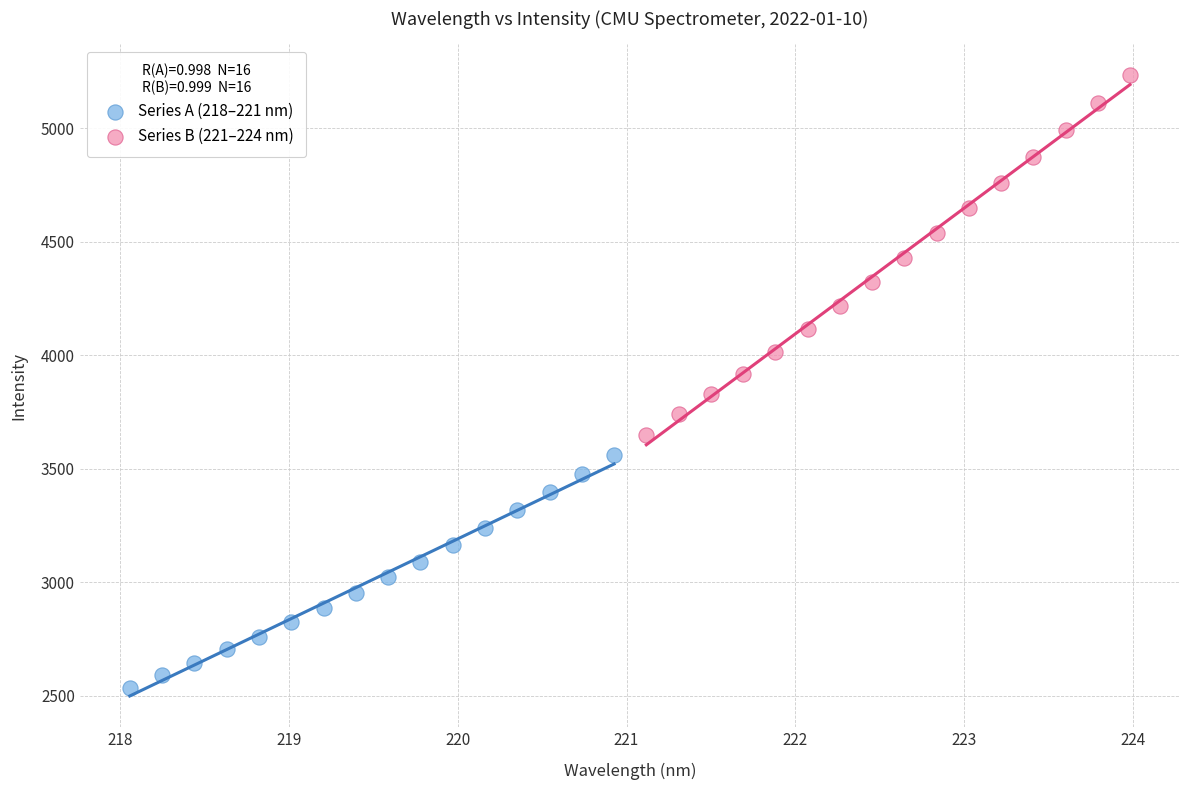

Which series reaches the minimum Y coordinate?

Series A (218–221 nm)